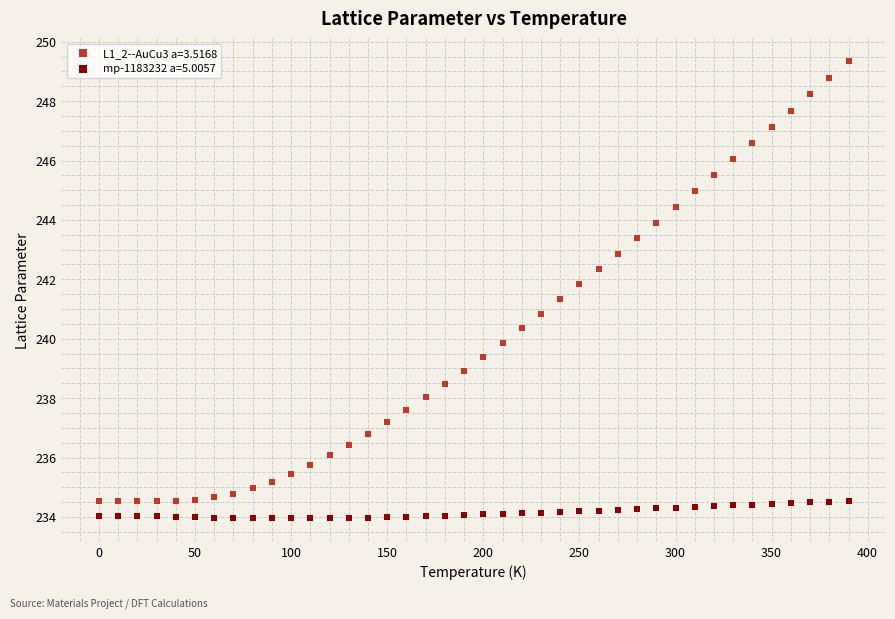

Which series reaches the minimum Y coordinate?

mp-1183232 a=5.0057